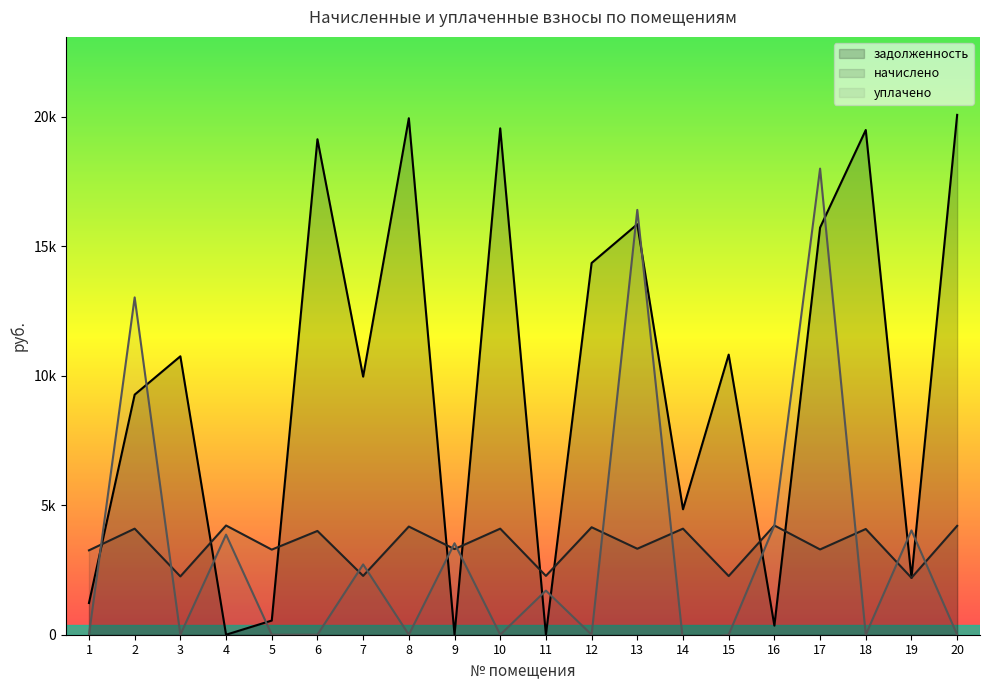

How many interior local peaks does the начислено series have?

9